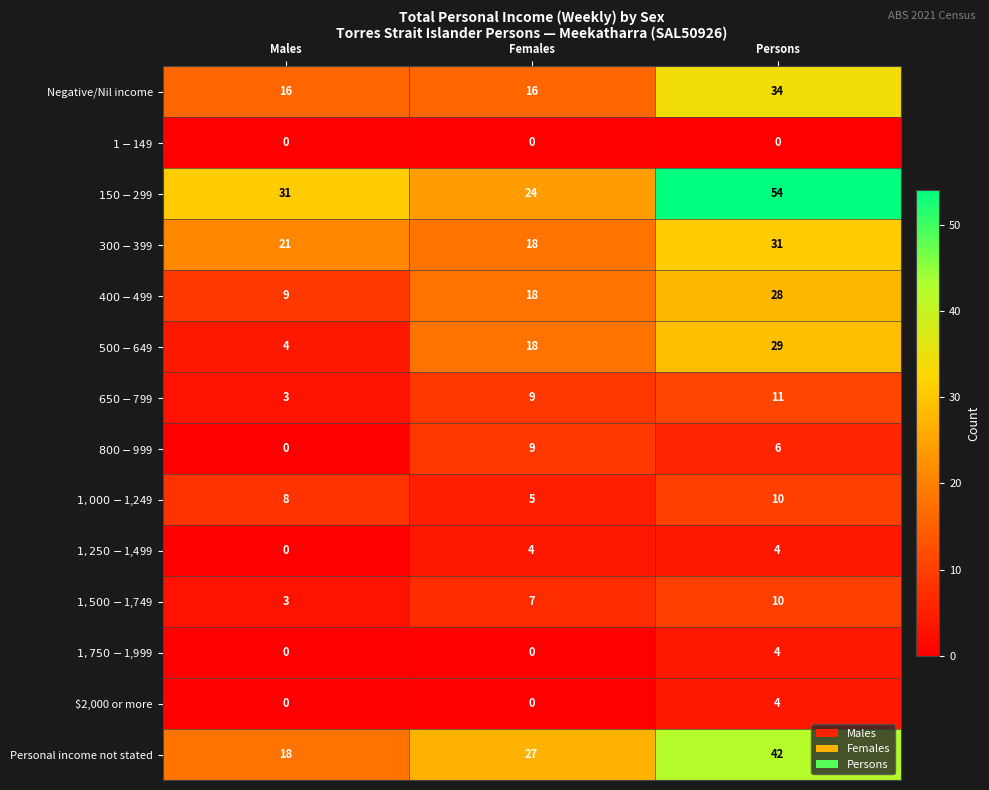

Which series has the widest spread of values?

$150-$299